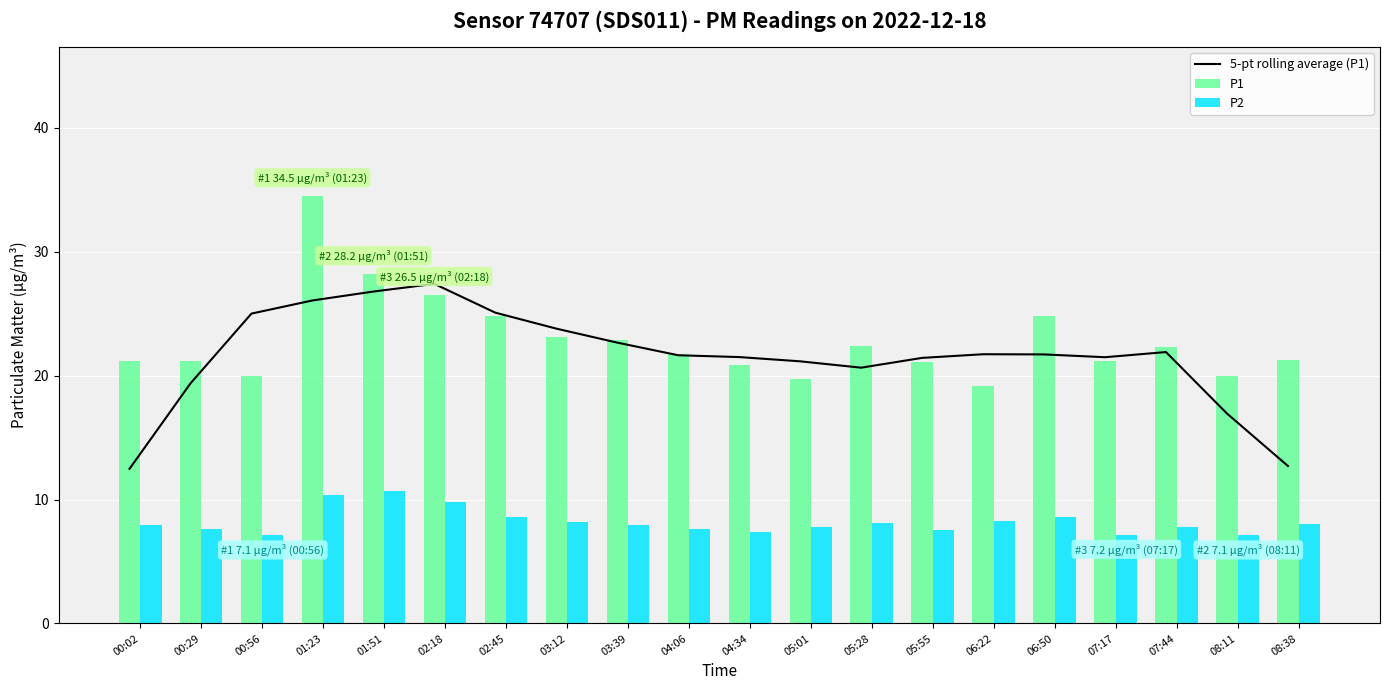

How many values in the P1 series exceed 21?

15